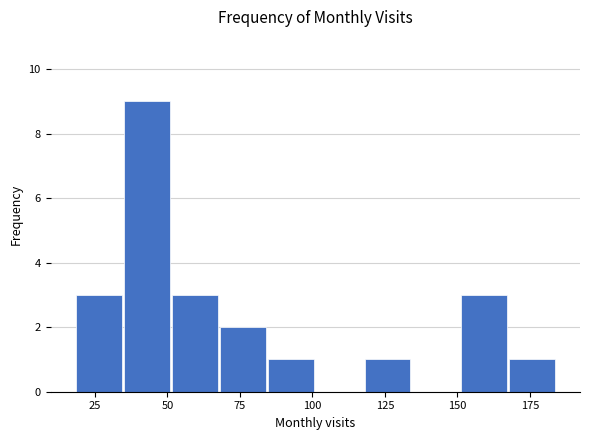

Around what value on the x-axis is the tallest bar? Give the approximate position of its centre, as read against the axis.

45